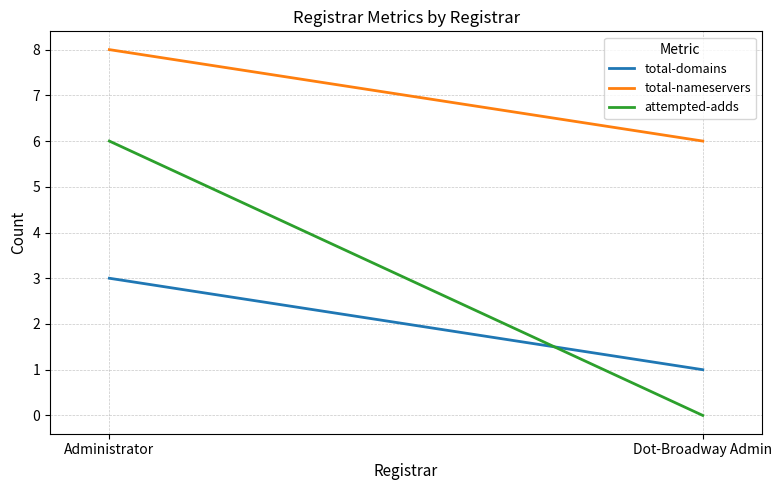

What is the total value across all series at Dot-Broadway Admin?

7